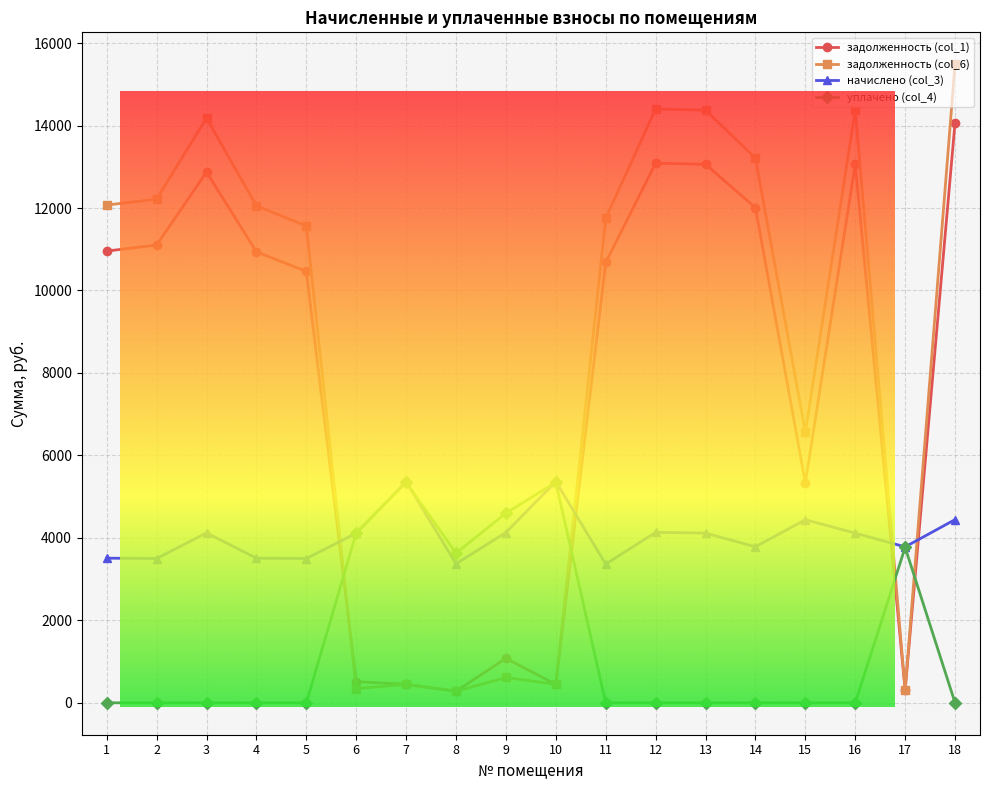

What is the difference between the highest and lowest values at 17?

3466.5